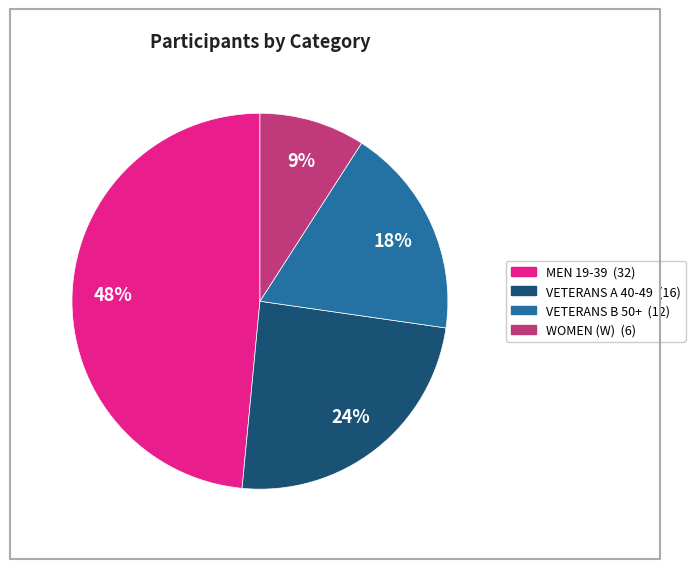

Approximately how many times larger is the value at MEN 19-39 compared to VETERANS B 50+?

2.7